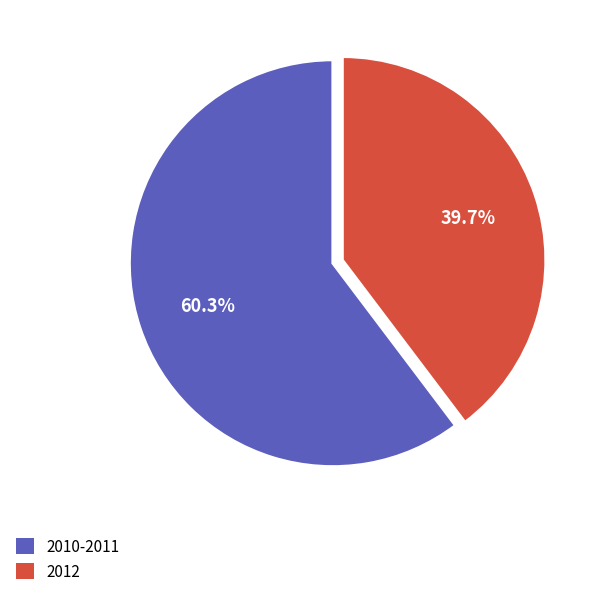

Count the number of slices in the pie.

2